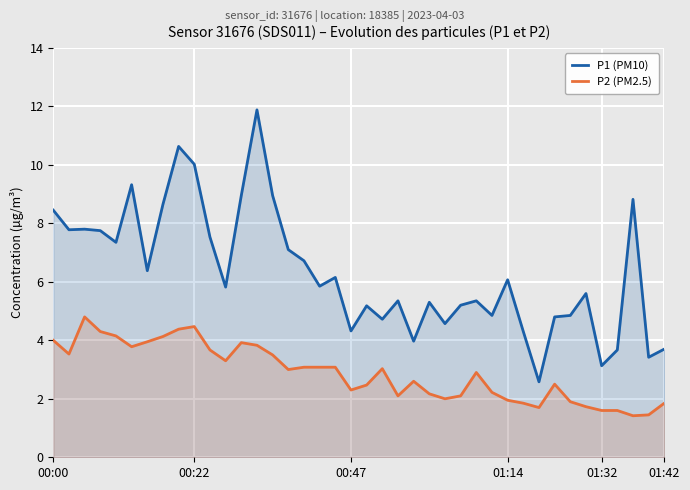

What is the maximum value for P2 (PM2.5)?

4.8